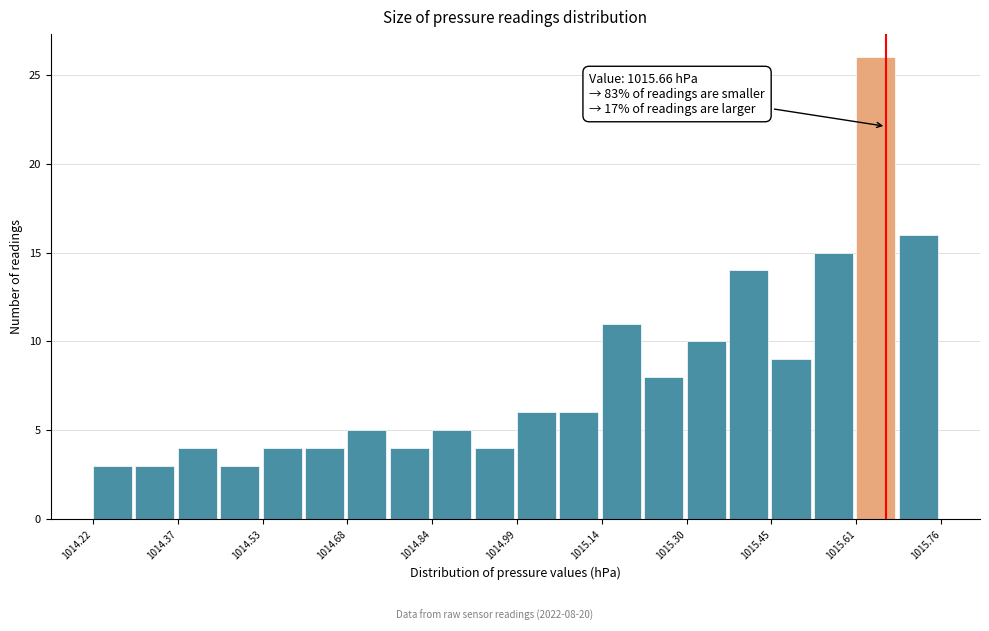

Read against the x-axis, roughly where is the centre of the tallest bar?

1015.64